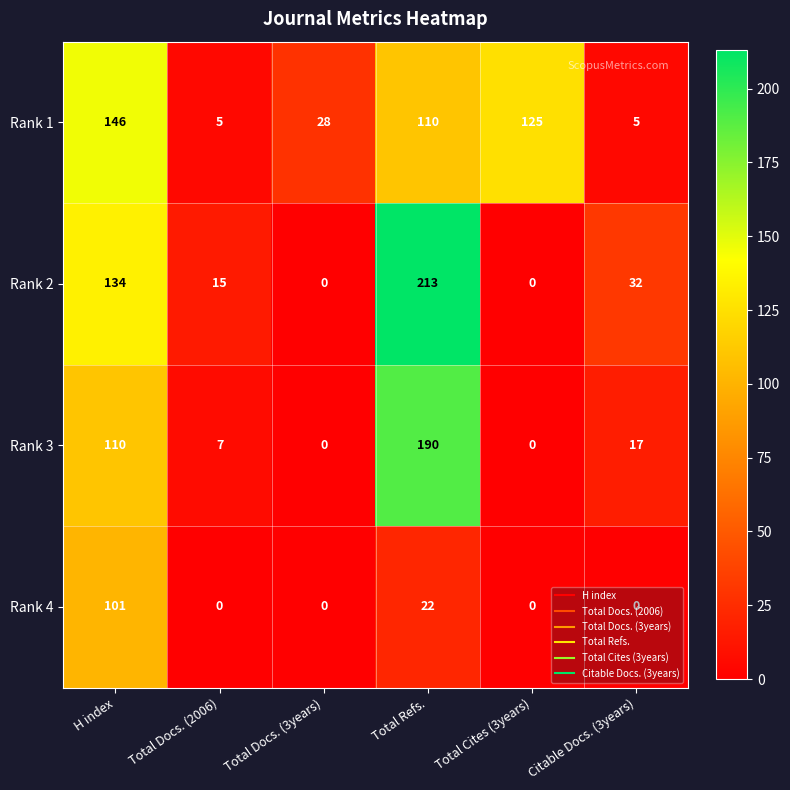

What is the difference between the highest and lowest values at Citable Docs. (3years)?

32